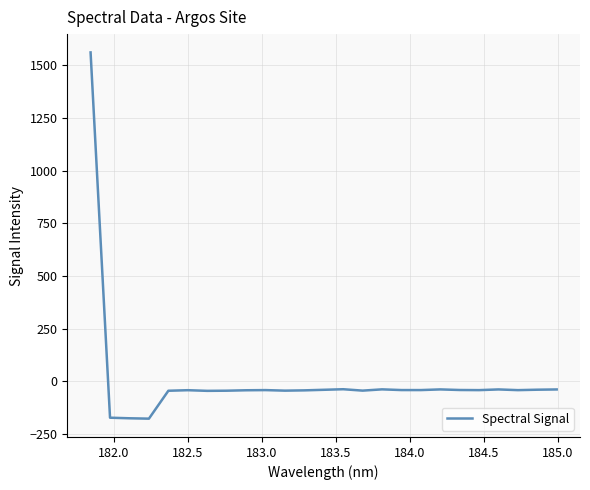

What is the difference between the maximum and minimum values?

1737.5